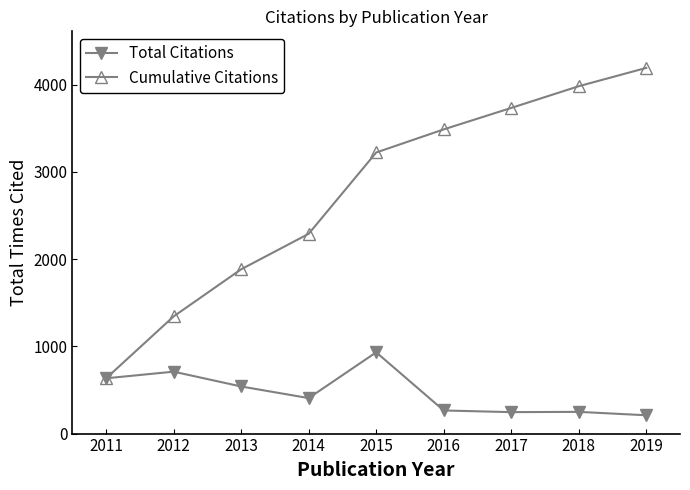

Is it true that Cumulative Citations equals 5607 at 2015?

False